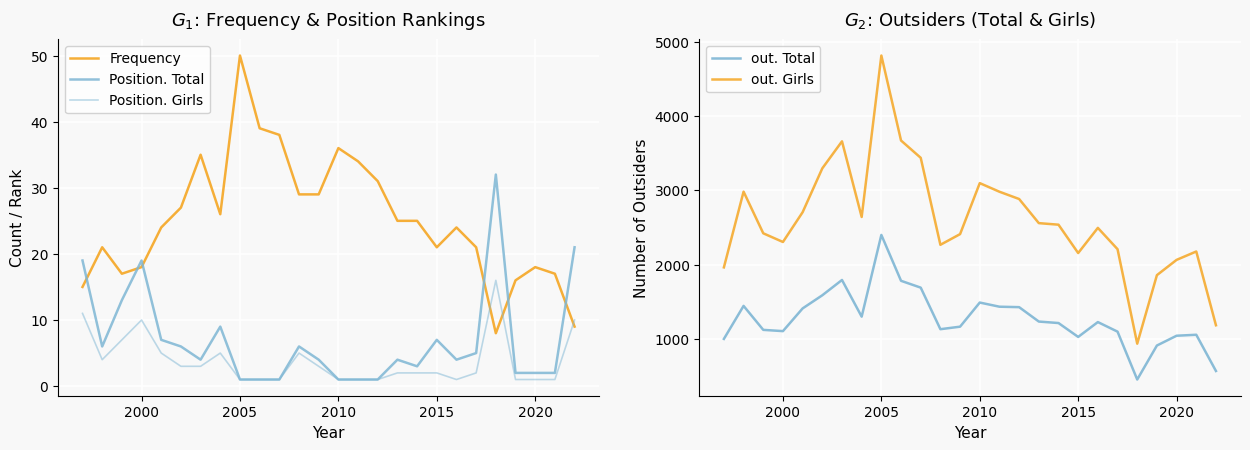

True or false: out. Total and Position. Total intersect in this chart.

False